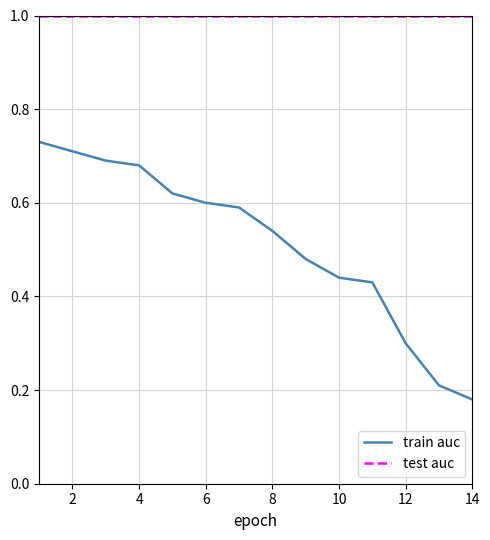

Rank the series by their maximum value, from lowest to highest.

train auc, test auc